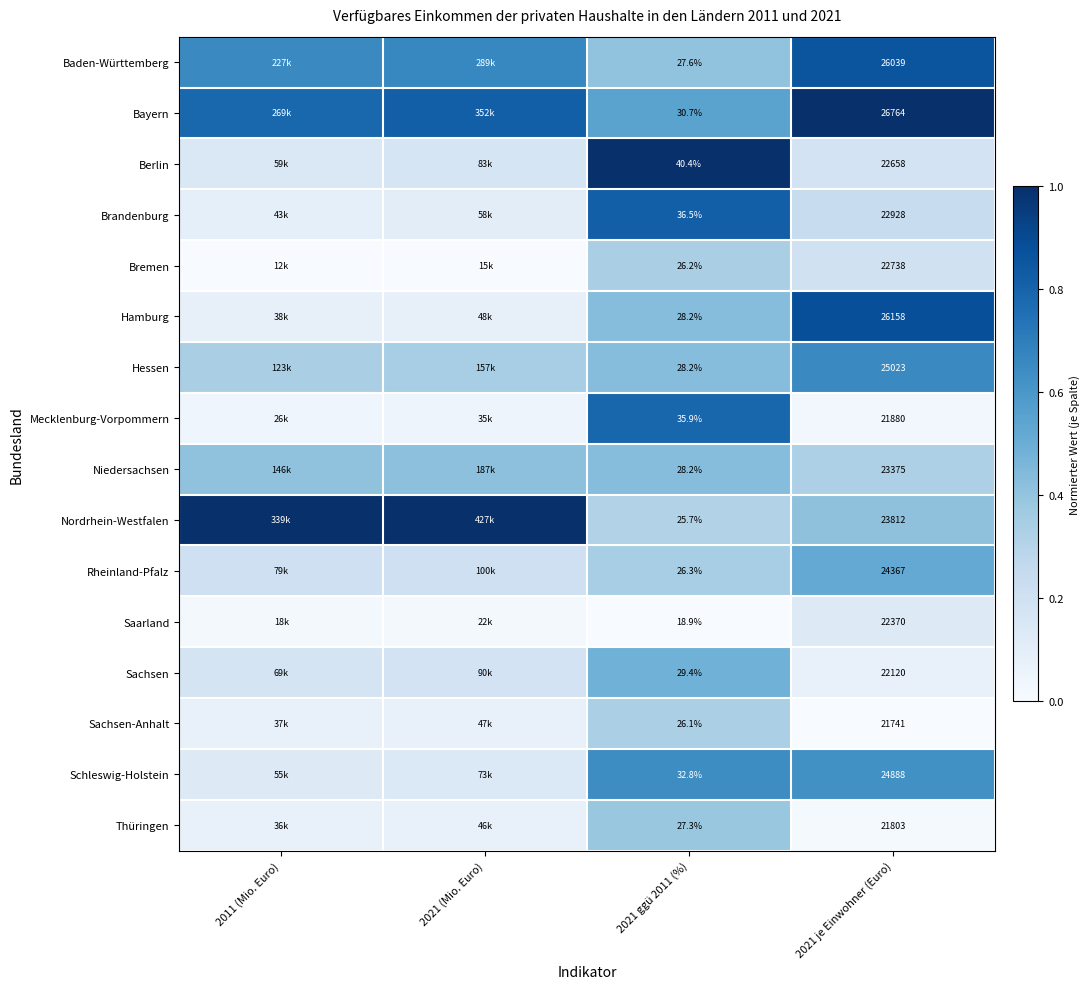

At 2021 je Einwohner (Euro), list the series in order from largest to smallest.

Bayern, Hamburg, Baden-Württemberg, Hessen, Schleswig-Holstein, Rheinland-Pfalz, Nordrhein-Westfalen, Niedersachsen, Brandenburg, Bremen, Berlin, Saarland, Sachsen, Mecklenburg-Vorpommern, Thüringen, Sachsen-Anhalt